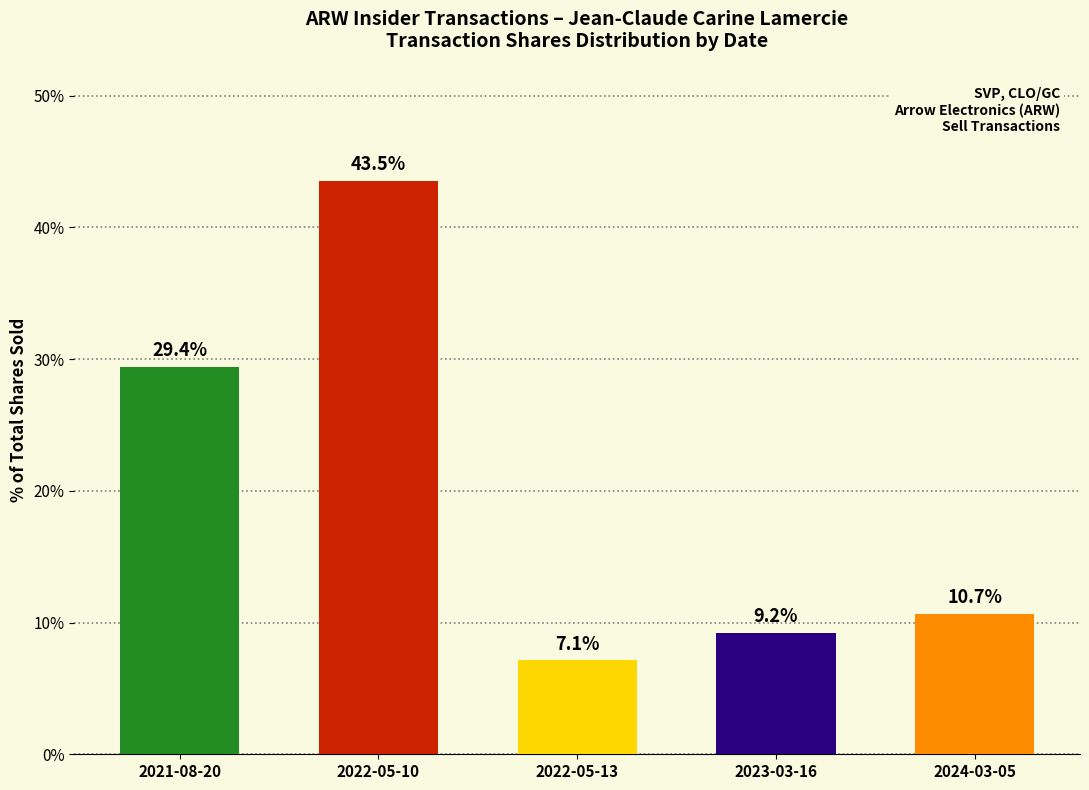

What is the sum of the values at 2023-03-16 and 2022-05-10?

52.7